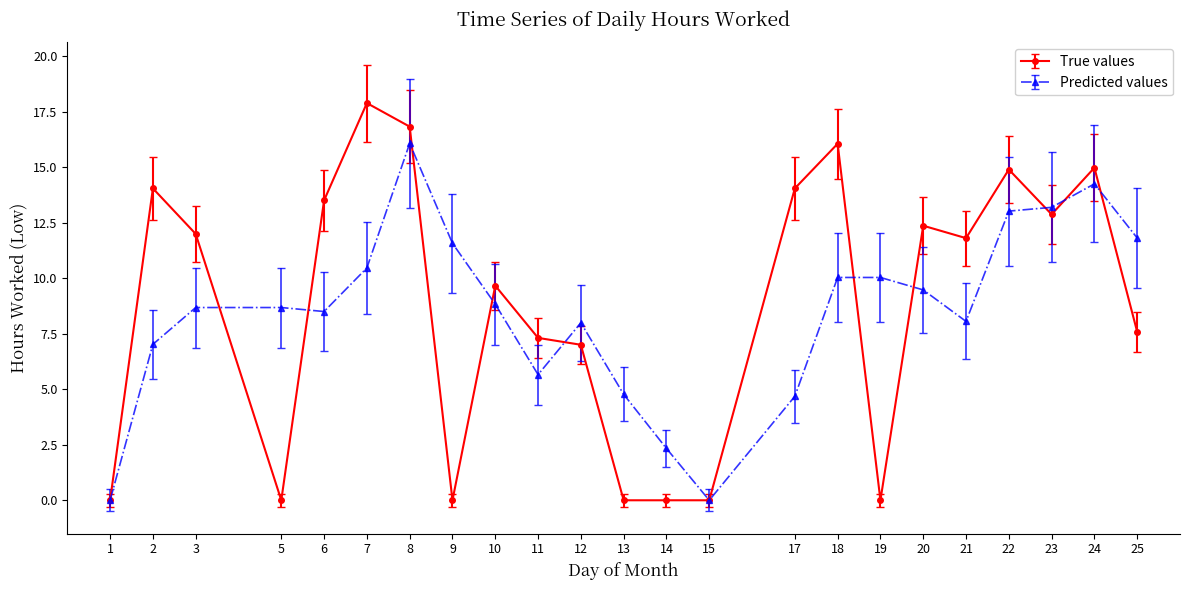

How many values in the True values series are below 11?

11